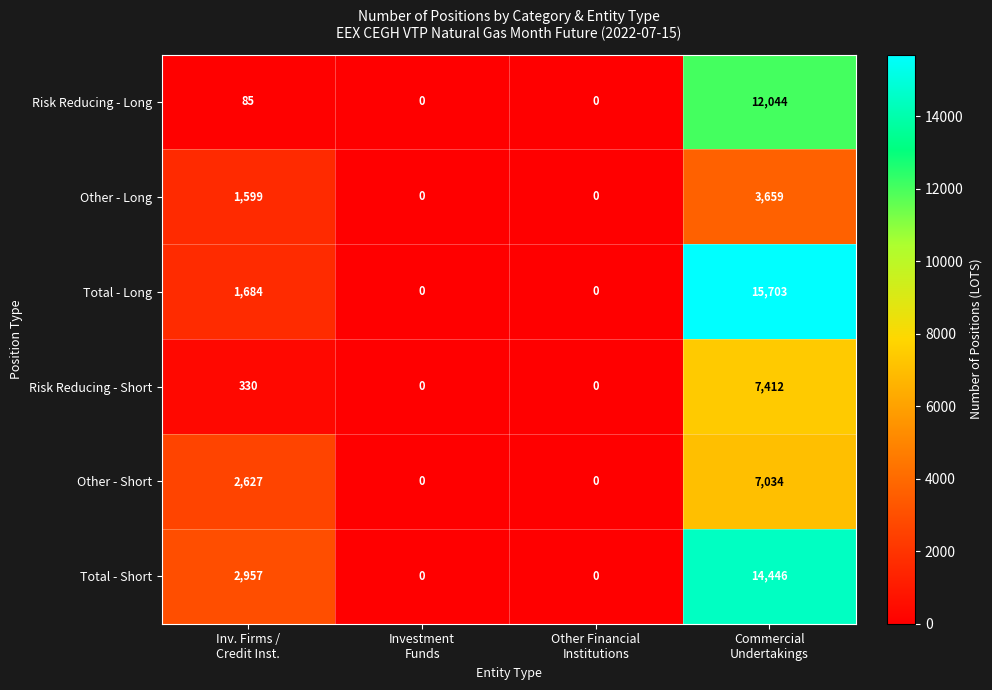

What is the sum of all Other - Long values?

5258